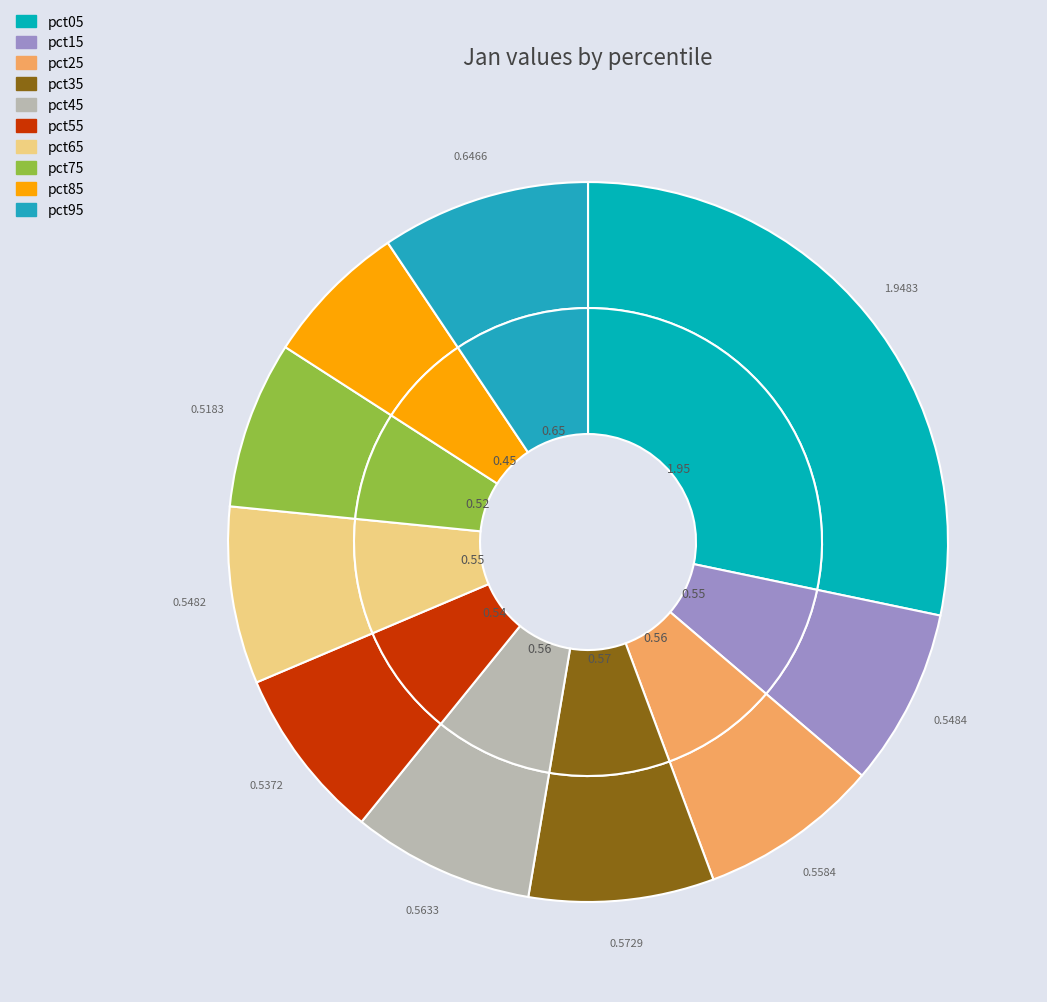

Do pct15 and pct05 together represent more than half of the pie?

No